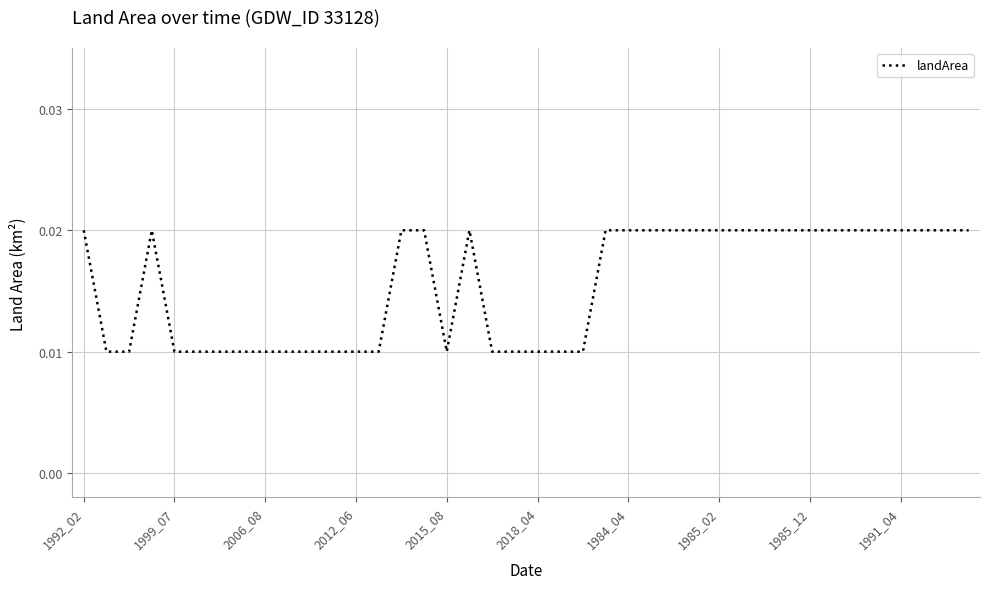

At which label is the value closest to 0?

1999_07